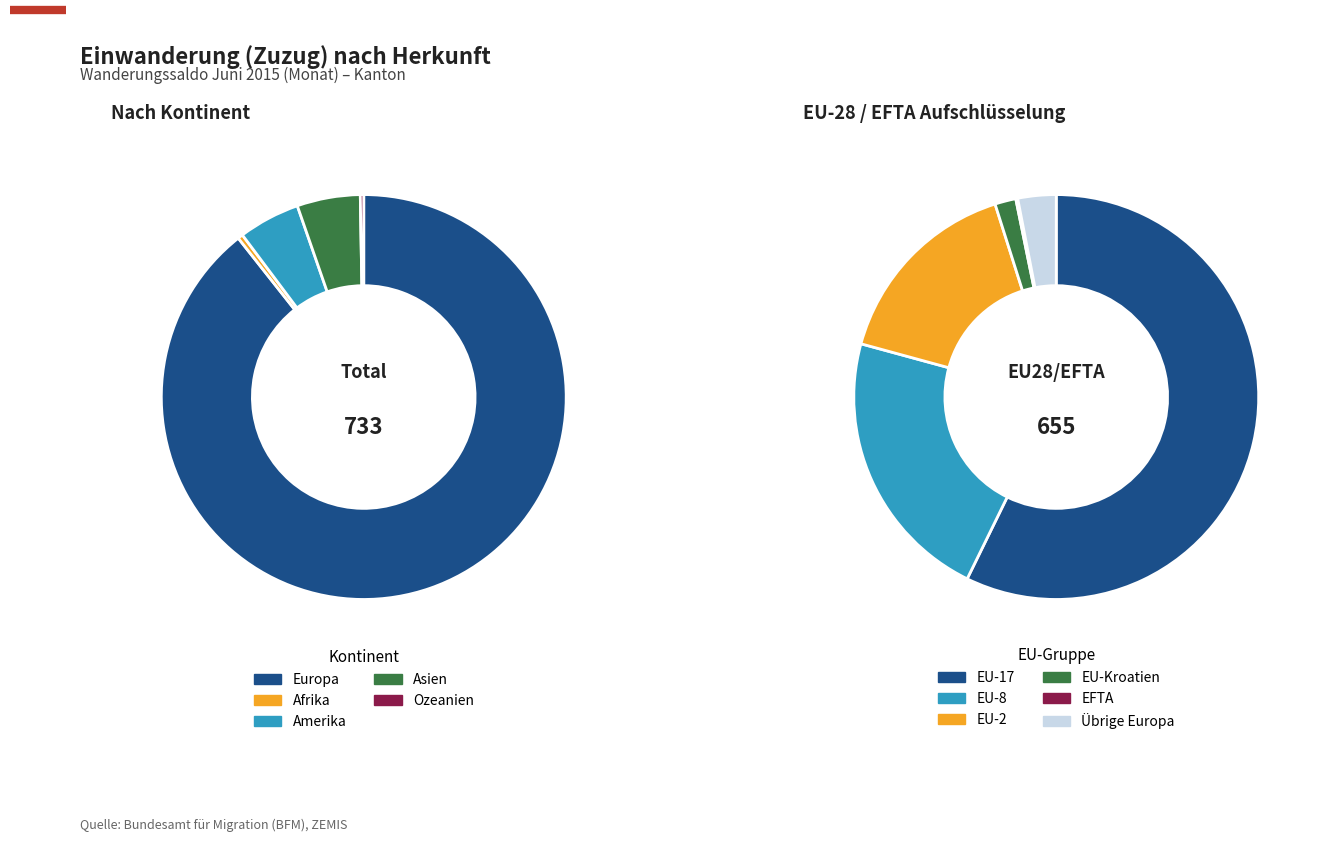

Is Amerika the majority of the pie?

No